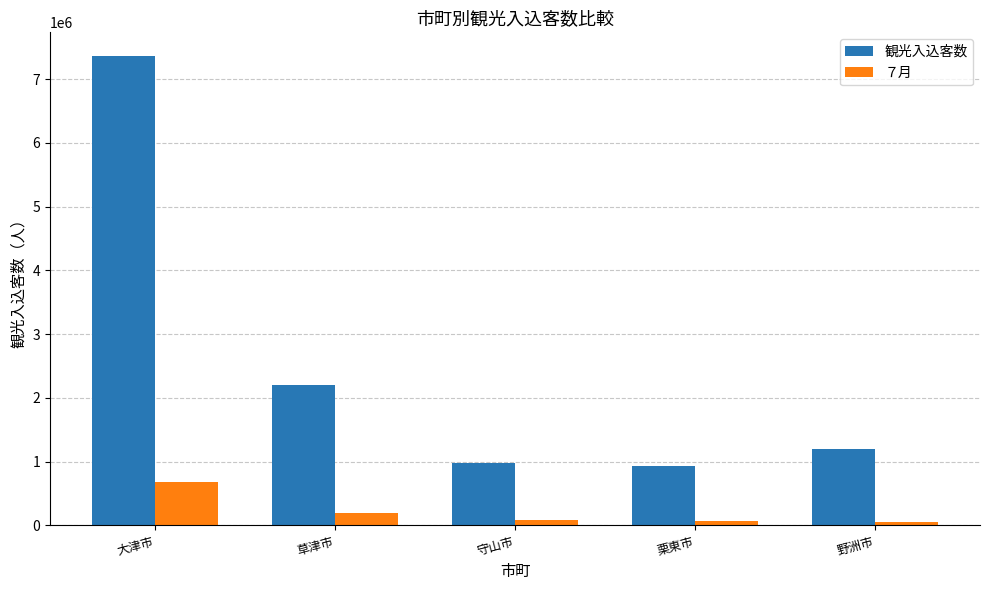

Between 草津市 and 野洲市, which series saw the biggest shift?

観光入込客数